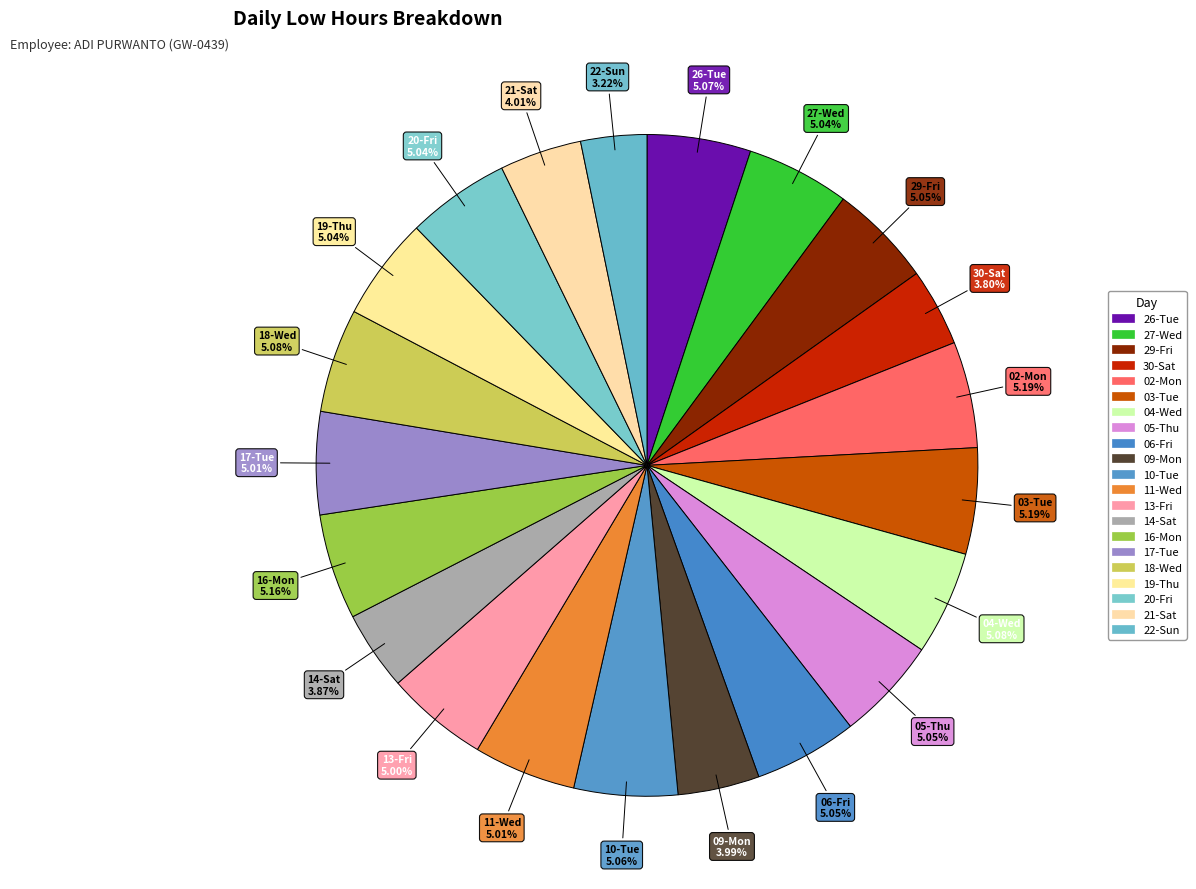

Is there any slice that represents more than half of the pie?

No